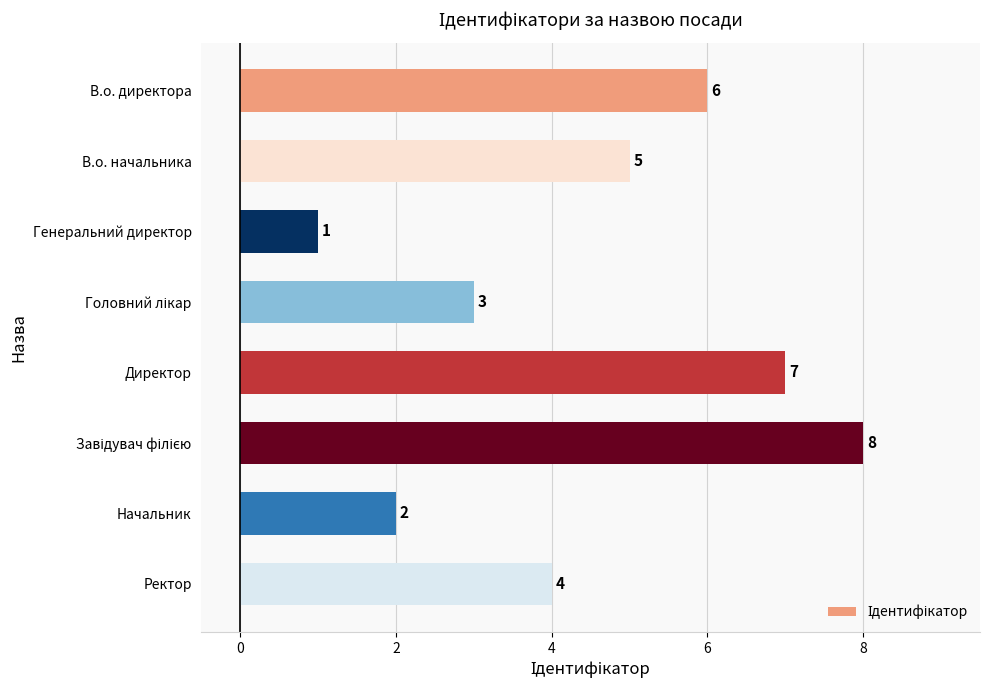

True or false: the data shows 3 at Начальник.

False